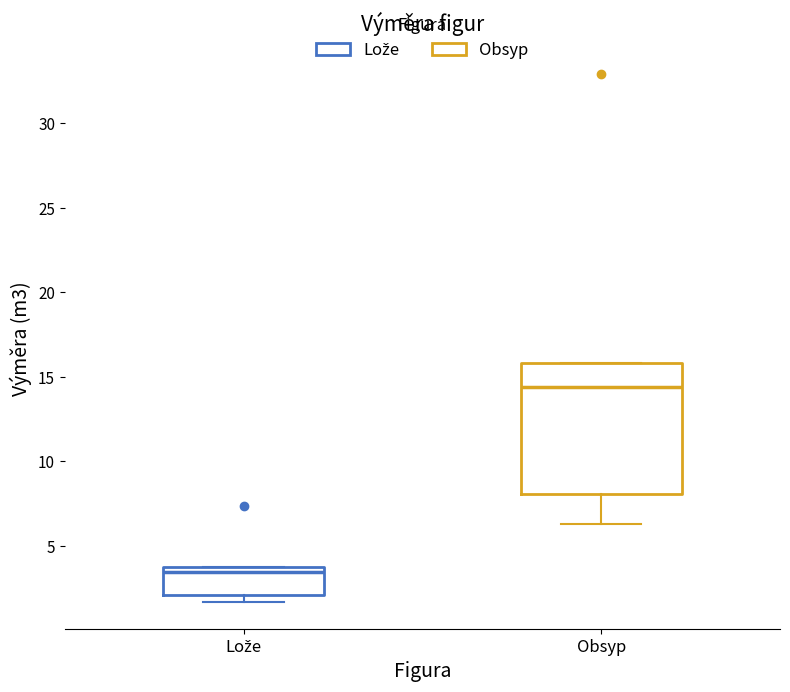

Which box has the highest median line?

Obsyp